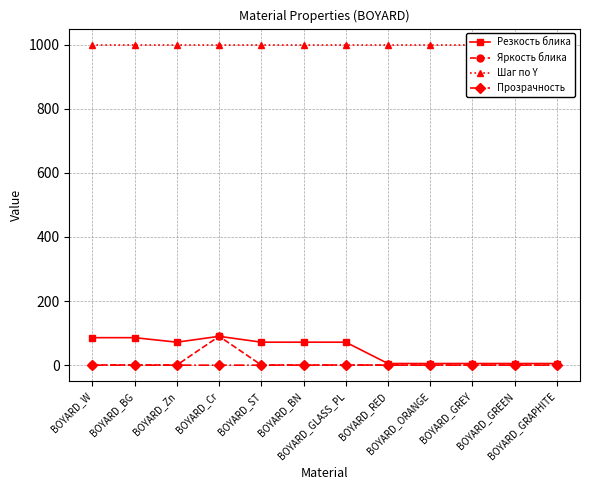

Reading right to left, extract all data points from this chart.

Резкость блика: BOYARD_GRAPHITE=5.1	BOYARD_GREEN=5.1	BOYARD_GREY=5.1	BOYARD_ORANGE=5.1	BOYARD_RED=5.1	BOYARD_GLASS_PL=71.7	BOYARD_BN=71.7	BOYARD_ST=71.7	BOYARD_Cr=90.0	BOYARD_Zn=71.7	BOYARD_BG=85.8	BOYARD_W=85.8
Яркость блика: BOYARD_GRAPHITE=0.3	BOYARD_GREEN=0.3	BOYARD_GREY=0.3	BOYARD_ORANGE=0.3	BOYARD_RED=0.3	BOYARD_GLASS_PL=0.5	BOYARD_BN=0.5	BOYARD_ST=0.5	BOYARD_Cr=90.0	BOYARD_Zn=0.5	BOYARD_BG=0.6	BOYARD_W=0.6
Шаг по Y: BOYARD_GRAPHITE=1000.0	BOYARD_GREEN=1000.0	BOYARD_GREY=1000.0	BOYARD_ORANGE=1000.0	BOYARD_RED=1000.0	BOYARD_GLASS_PL=1000.0	BOYARD_BN=1000.0	BOYARD_ST=1000.0	BOYARD_Cr=1000.0	BOYARD_Zn=1000.0	BOYARD_BG=1000.0	BOYARD_W=1000.0
Прозрачность: BOYARD_GRAPHITE=0.0	BOYARD_GREEN=0.0	BOYARD_GREY=0.0	BOYARD_ORANGE=0.0	BOYARD_RED=0.0	BOYARD_GLASS_PL=0.5	BOYARD_BN=0.0	BOYARD_ST=0.0	BOYARD_Cr=0.0	BOYARD_Zn=0.0	BOYARD_BG=0.0	BOYARD_W=0.0